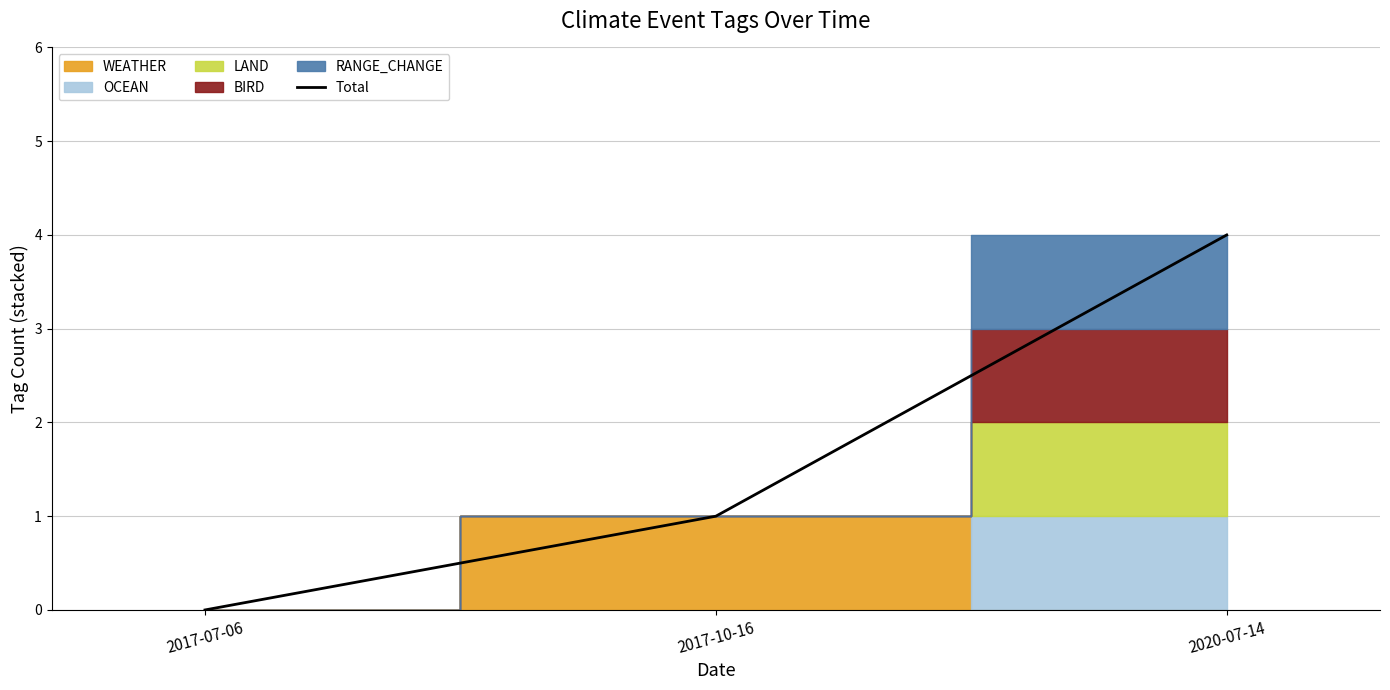

What is the change in value from 2017-07-06 to 2017-10-16?

+1